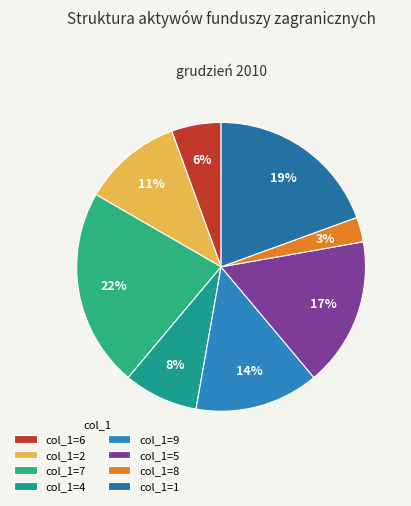

To the nearest percent, what is the average slice percentage?

12%